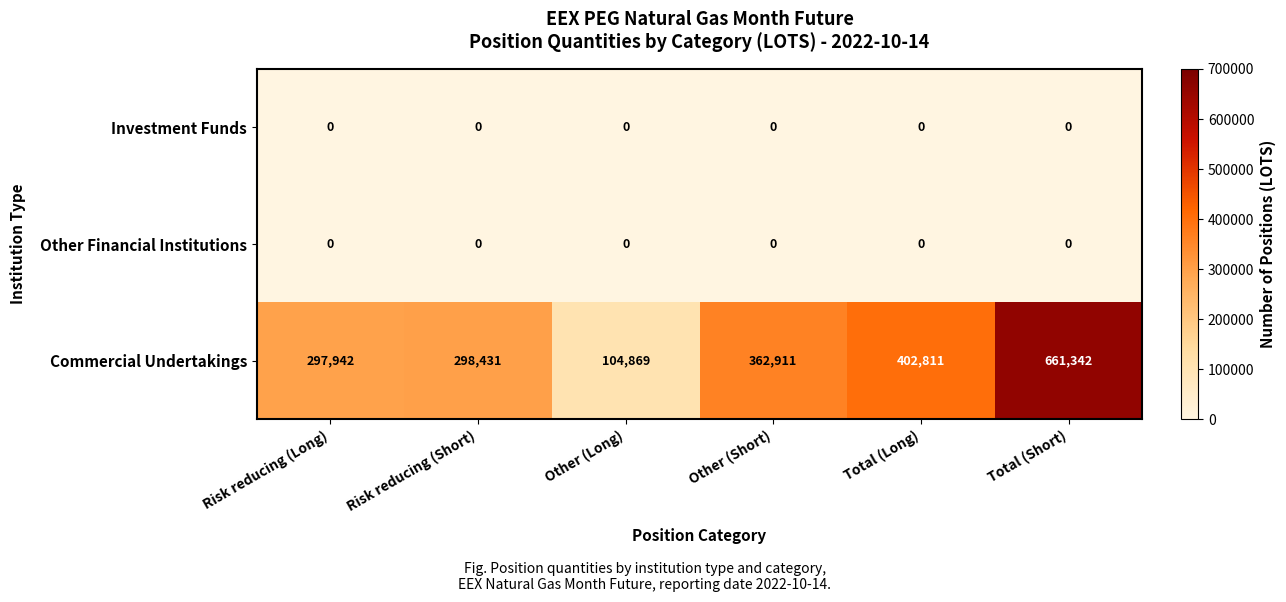

Which series has the largest total across all categories?

Commercial Undertakings